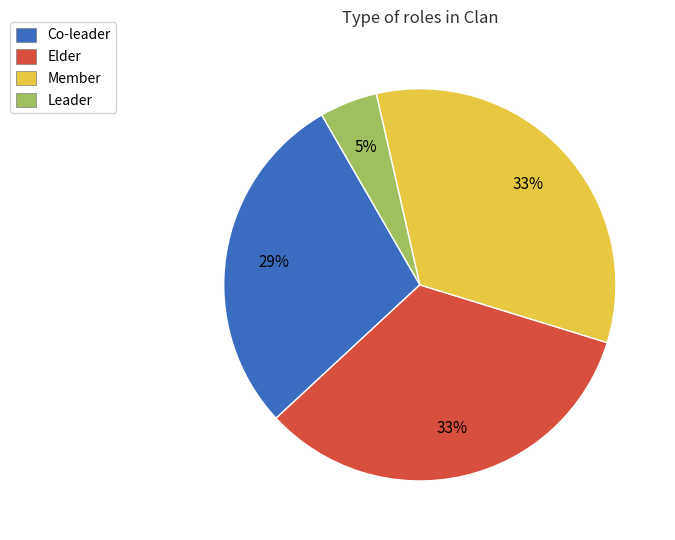

Is Member the majority of the pie?

No